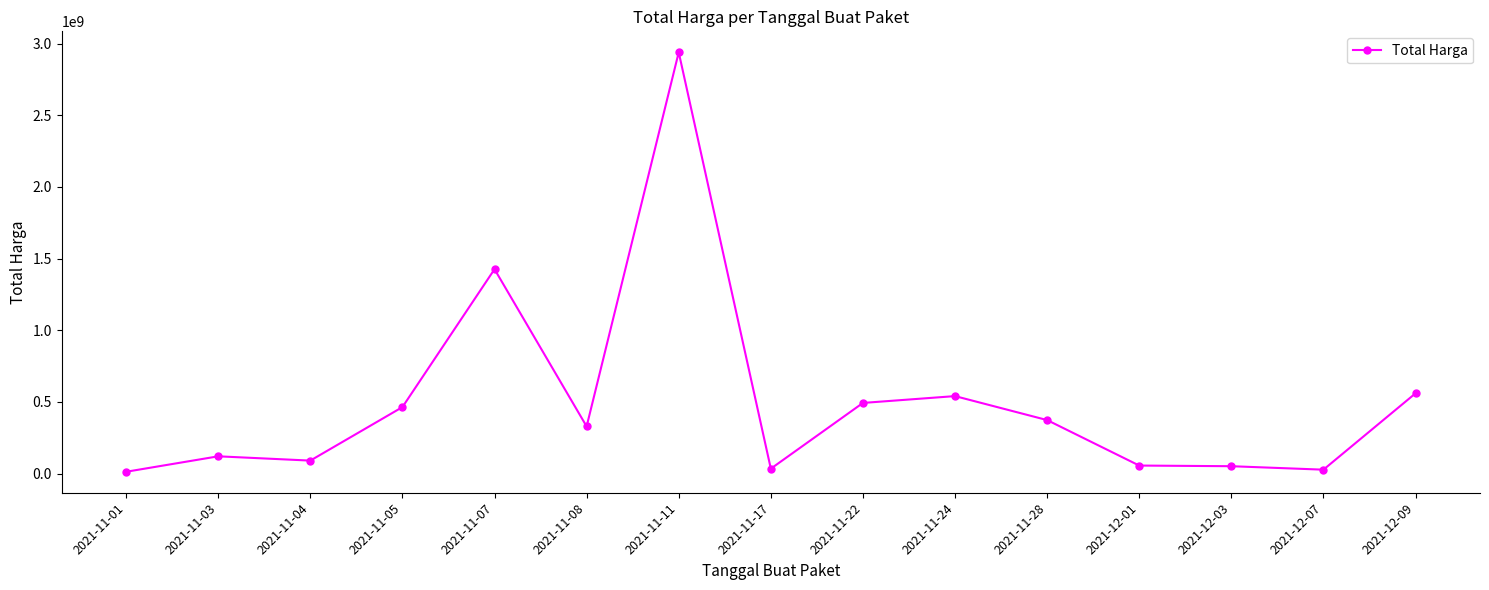

What is the label of the 7th point from the left?

2021-11-11